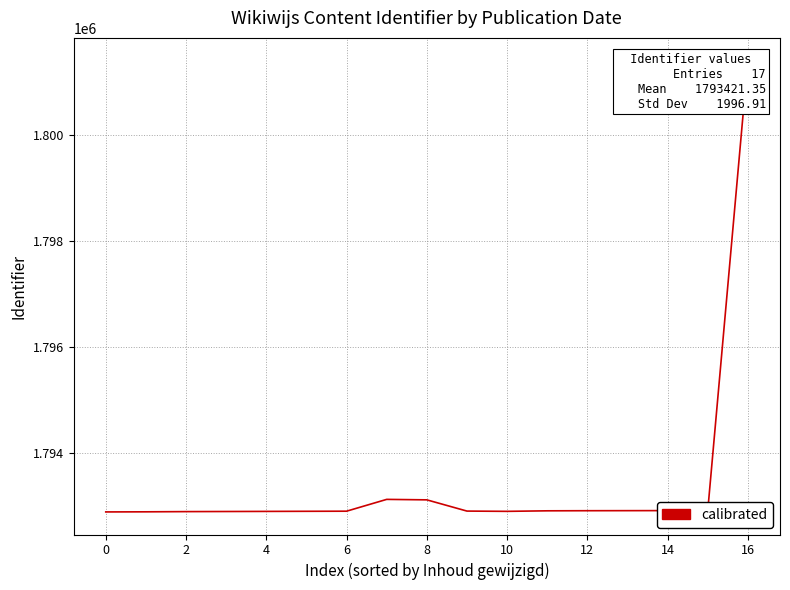

At which label is the value closest to 1797142?

12